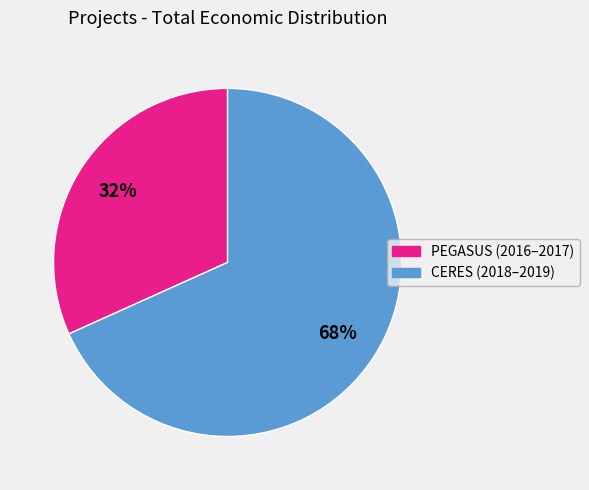

To the nearest percent, what is the average slice percentage?

50%